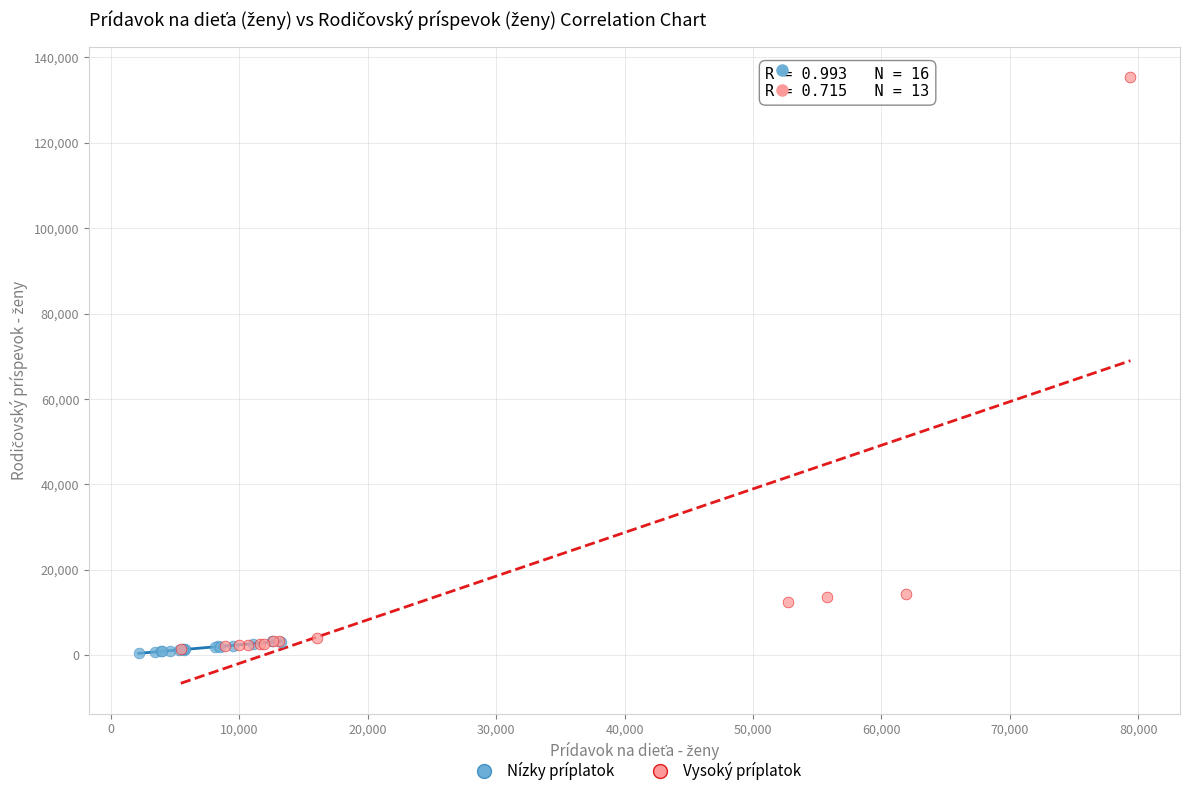

What are all the series names shown in the legend?

Nízky príplatok, Vysoký príplatok